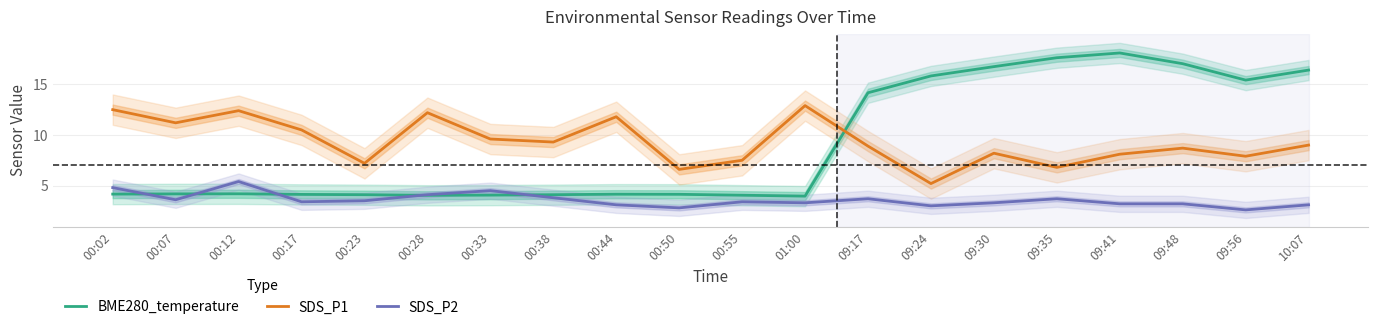

What is the sum of all SDS_P2 values?

71.5